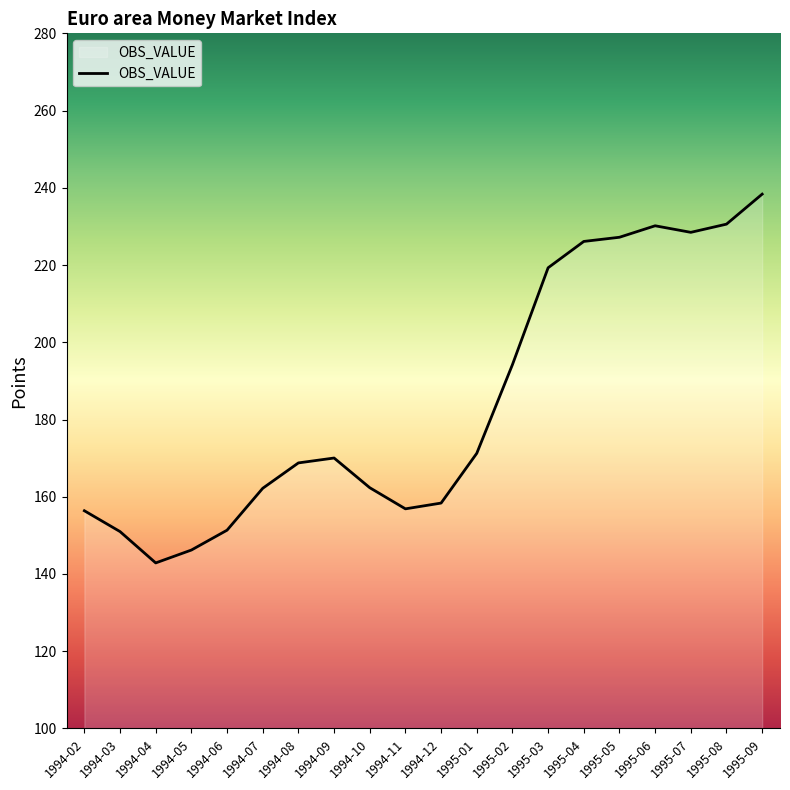

What is the change in value from 1994-07 to 1995-04?

+63.9